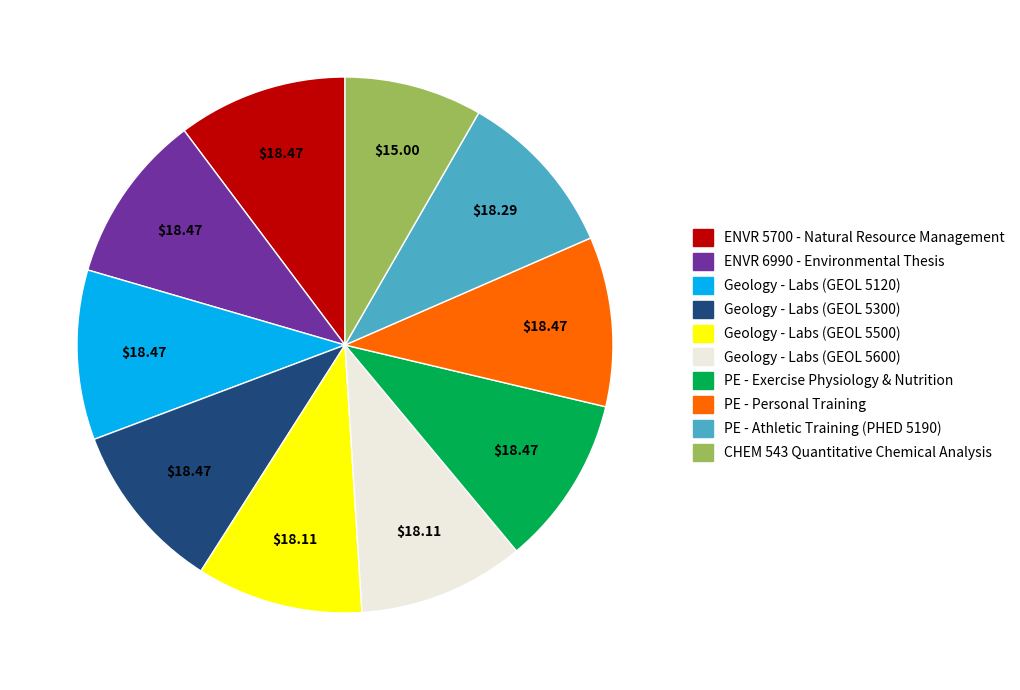

How many segments does this pie chart have?

10